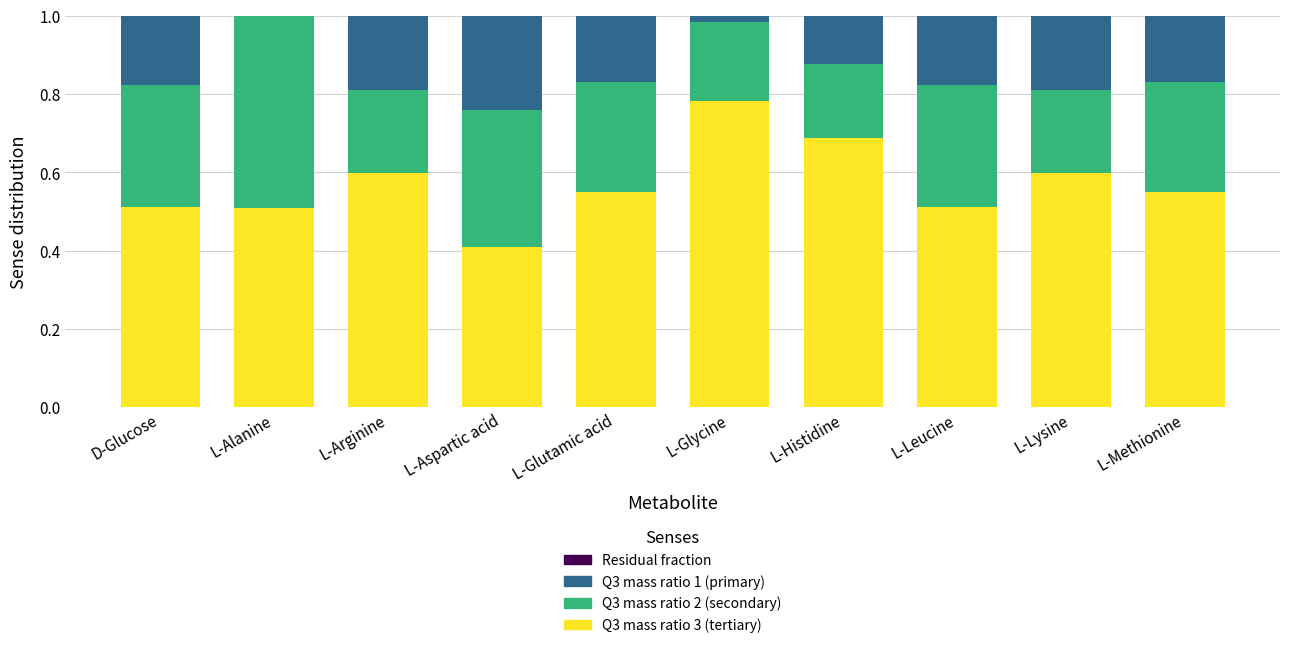

Is it true that Q3 mass ratio 3 (tertiary) equals 0.9 at D-Glucose?

False